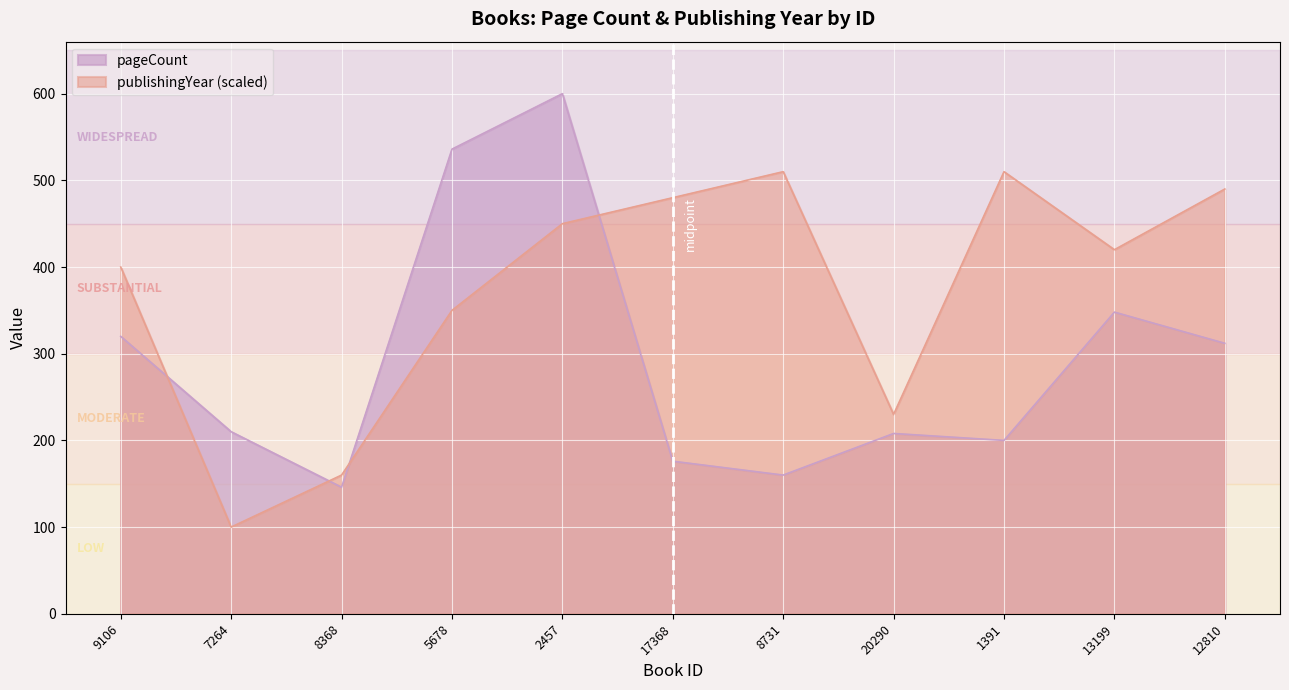

The value of pageCount at 2457 is 600. True or false?

True